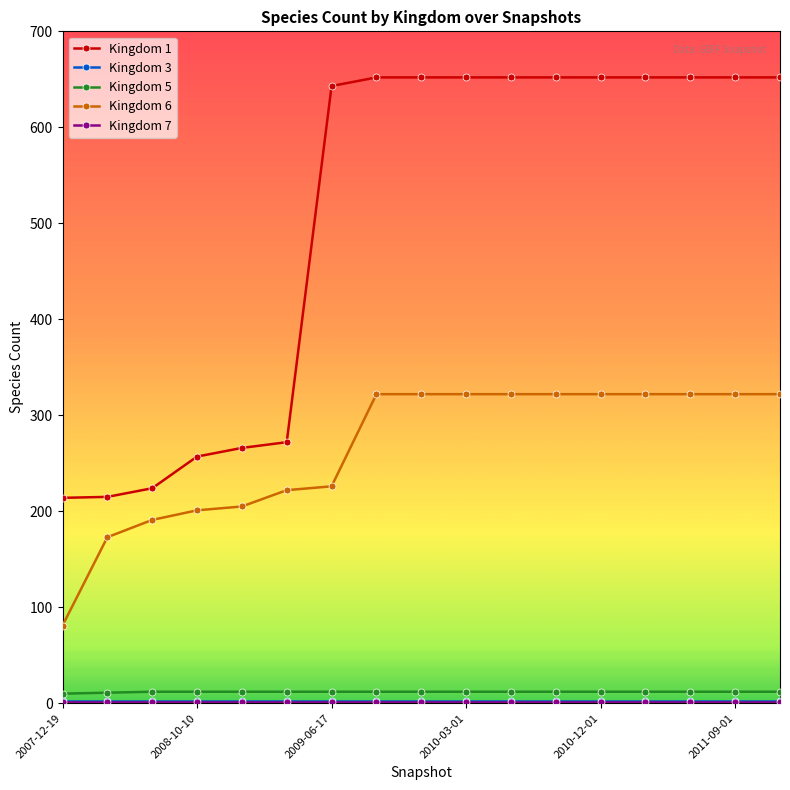

What is the value of the Kingdom 1 point at the 12th from the left?

652